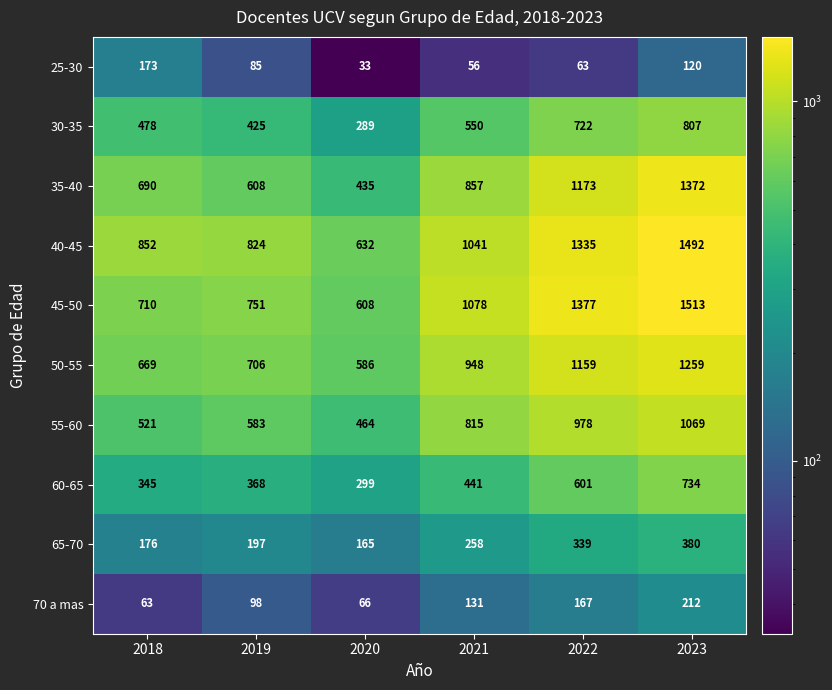

Rank the series by their maximum value, from lowest to highest.

25-30, 70 a mas, 65-70, 60-65, 30-35, 55-60, 50-55, 35-40, 40-45, 45-50